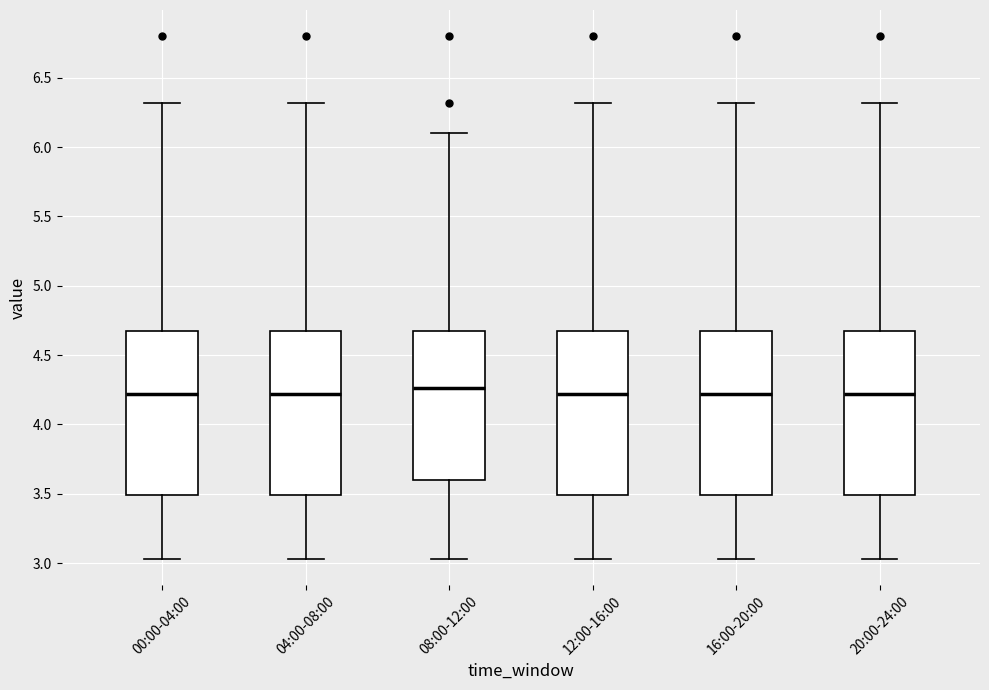

Reading left to right, transcribe this box plot: for each box, give where its median line is, the range the box spans, and where its two whiskers end, as read against the y-axis. The values are not printed on the chart, so give them approximately, as read against the axis.

00:00-04:00: median 4.20, box 3.50 to 4.65, whiskers 3.05 to 6.30
04:00-08:00: median 4.20, box 3.50 to 4.65, whiskers 3.05 to 6.30
08:00-12:00: median 4.25, box 3.60 to 4.65, whiskers 3.05 to 6.10
12:00-16:00: median 4.20, box 3.50 to 4.65, whiskers 3.05 to 6.30
16:00-20:00: median 4.20, box 3.50 to 4.65, whiskers 3.05 to 6.30
20:00-24:00: median 4.20, box 3.50 to 4.65, whiskers 3.05 to 6.30